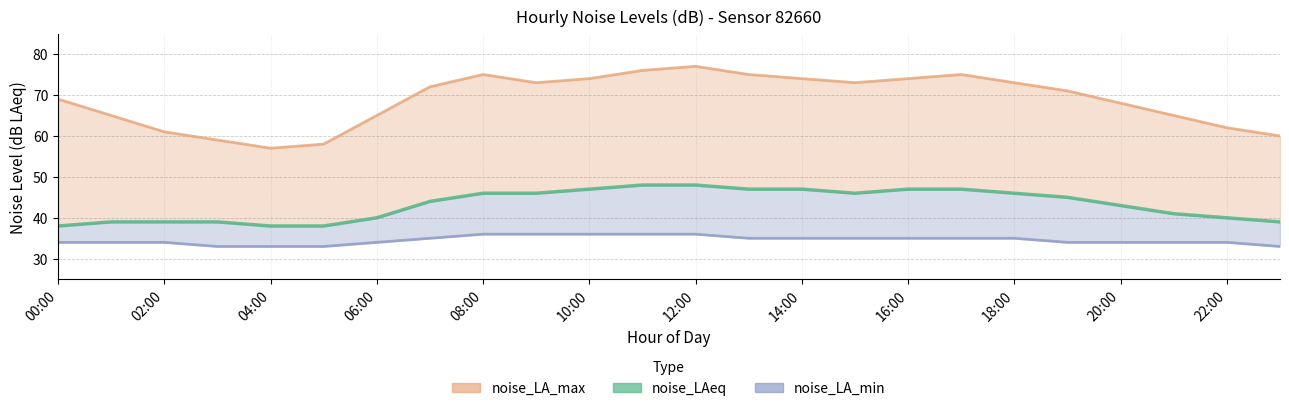

At which category is the sum across all series the highest?

12:00